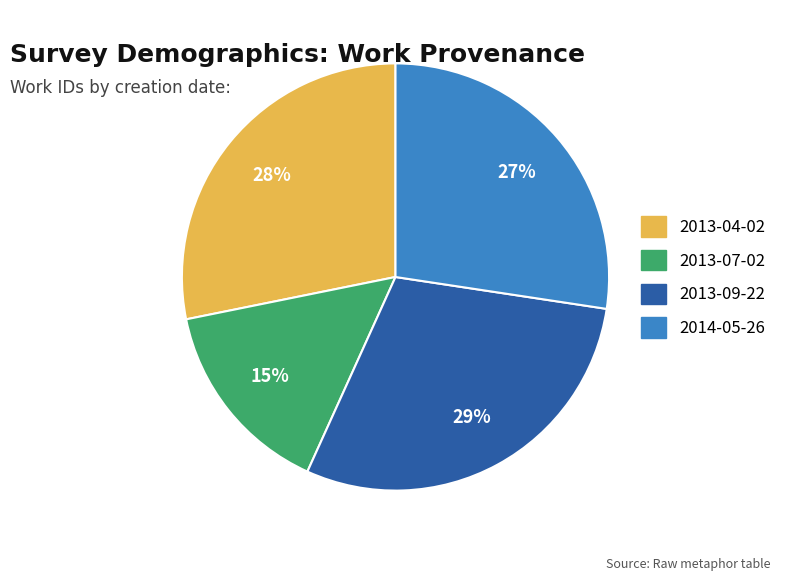

Which category has the smallest portion of the pie?

2013-07-02